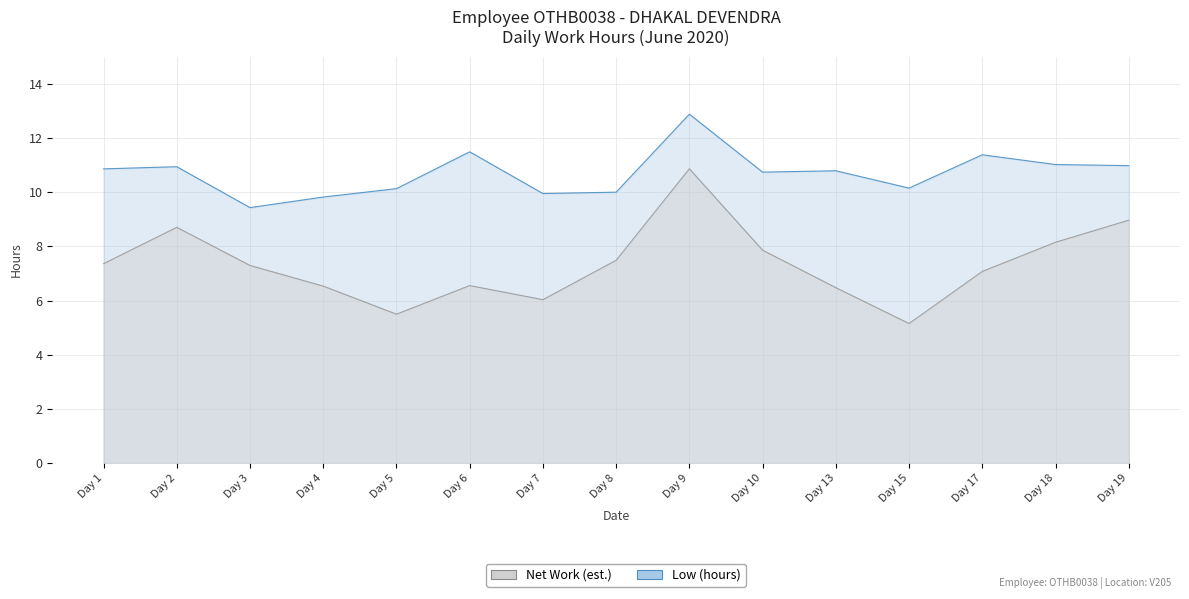

What is the difference between the values at Day 5 and Day 19?

0.8